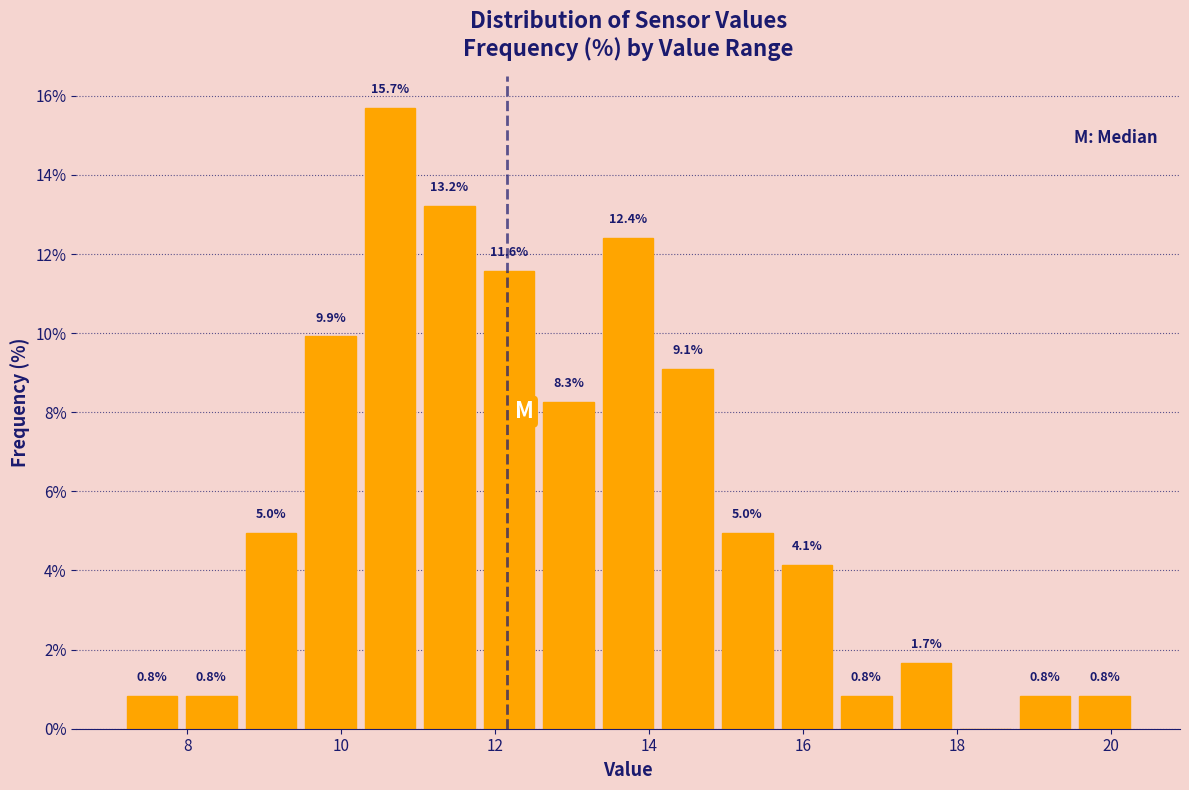

Around what value on the x-axis is the tallest bar? Give the approximate position of its centre, as read against the axis.

10.6